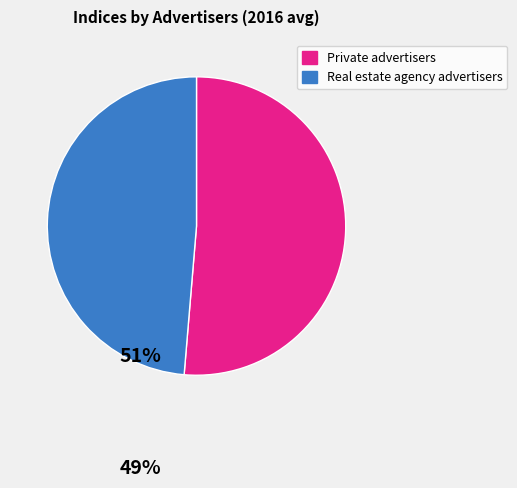

Is there any slice that represents more than half of the pie?

Yes